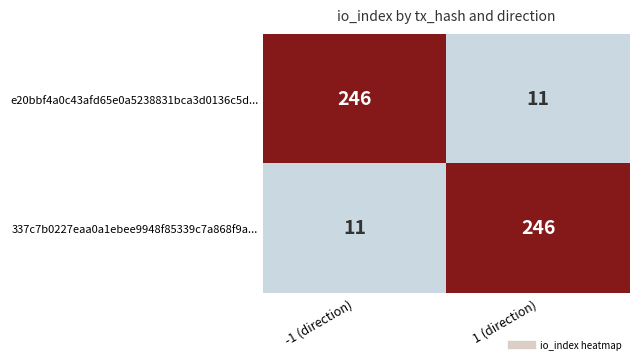

Reading right to left, list all the values displayed in this chart.

e20bbf4a0c43afd65e0a5238831bca3d0136c5d...: 11	246
337c7b0227eaa0a1ebee9948f85339c7a868f9a...: 246	11